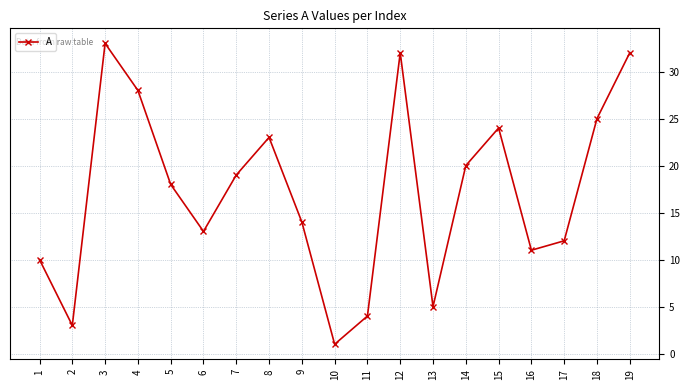

Approximately how many times larger is the value at 4 compared to 17?

2.3